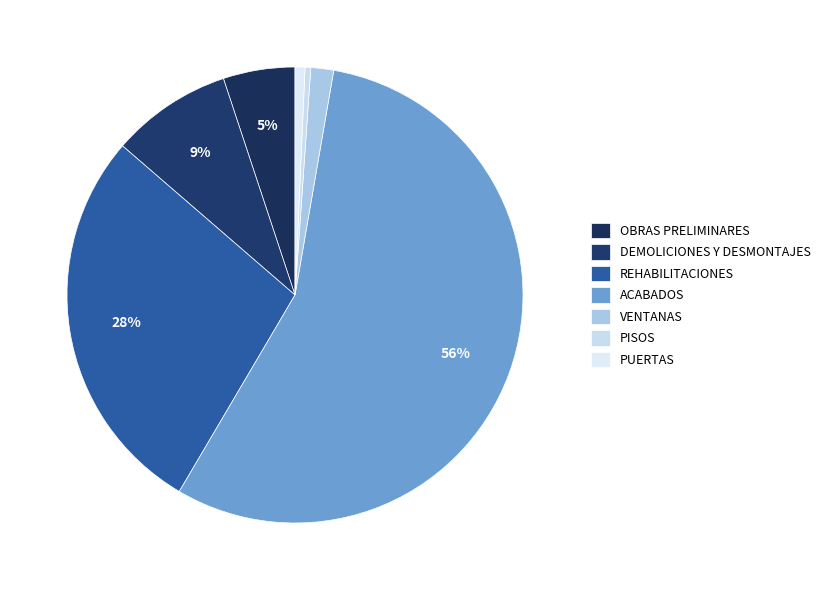

Is it true that PUERTAS is 13% of the pie?

False